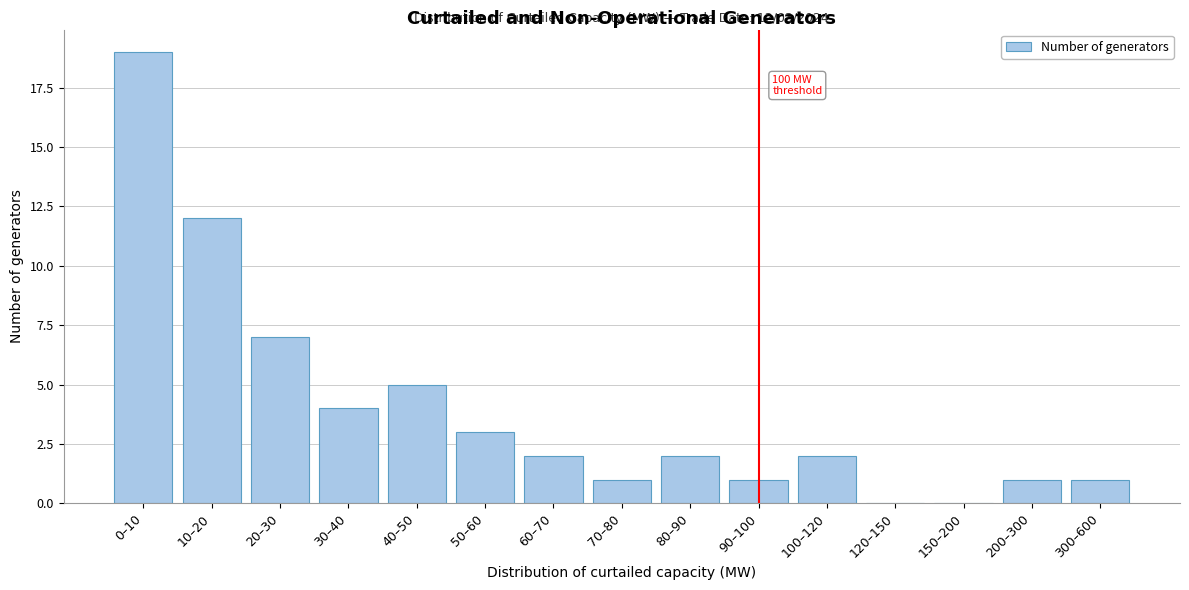

Reading right to left, what are all the values shown in this chart?

300–600=1	200–300=1	150–200=0	120–150=0	100–120=2	90–100=1	80–90=2	70–80=1	60–70=2	50–60=3	40–50=5	30–40=4	20–30=7	10–20=12	0–10=19